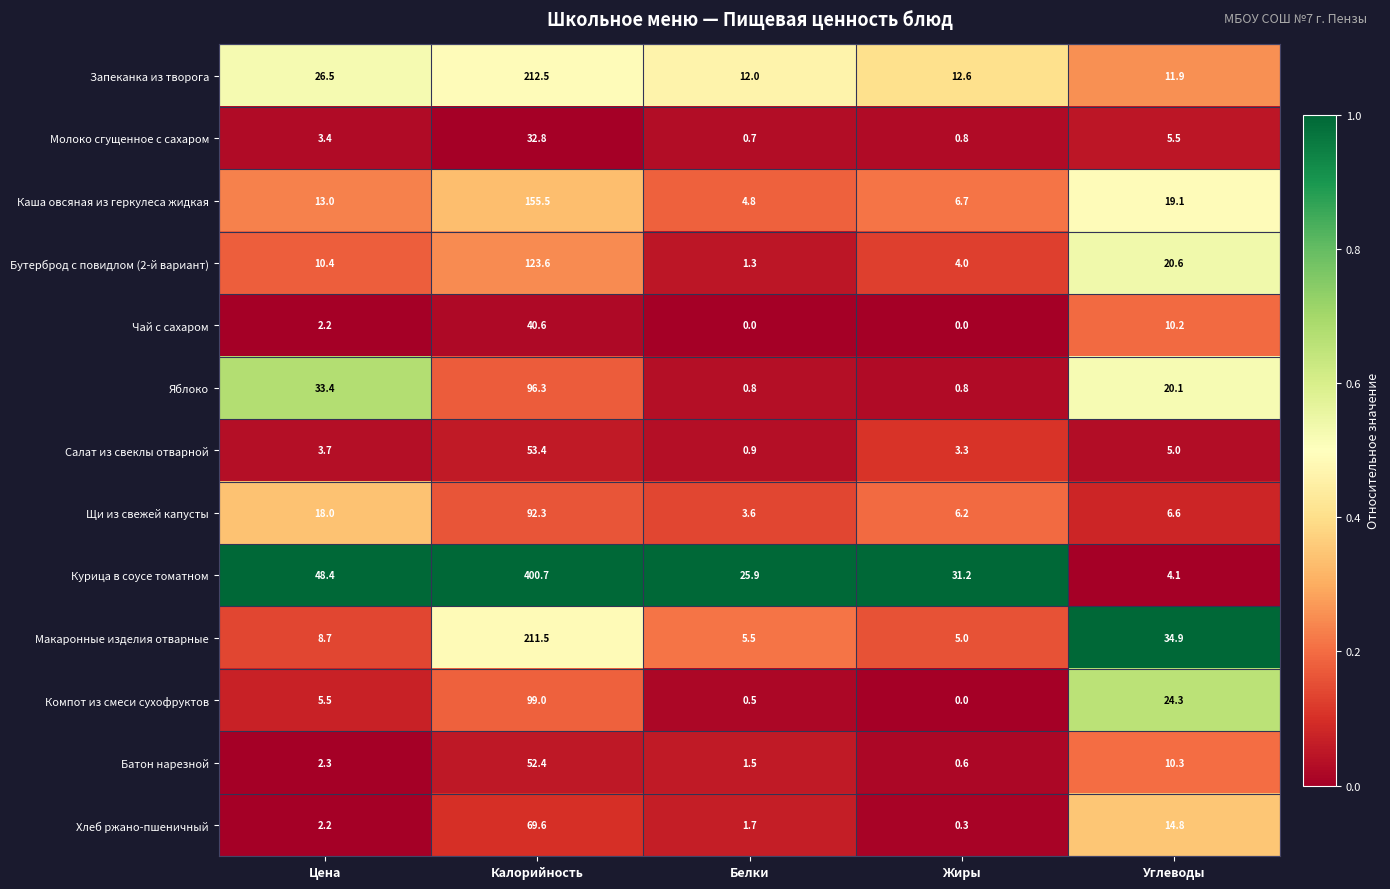

Which series changed the most between Калорийность and Углеводы?

Курица в соусе томатном